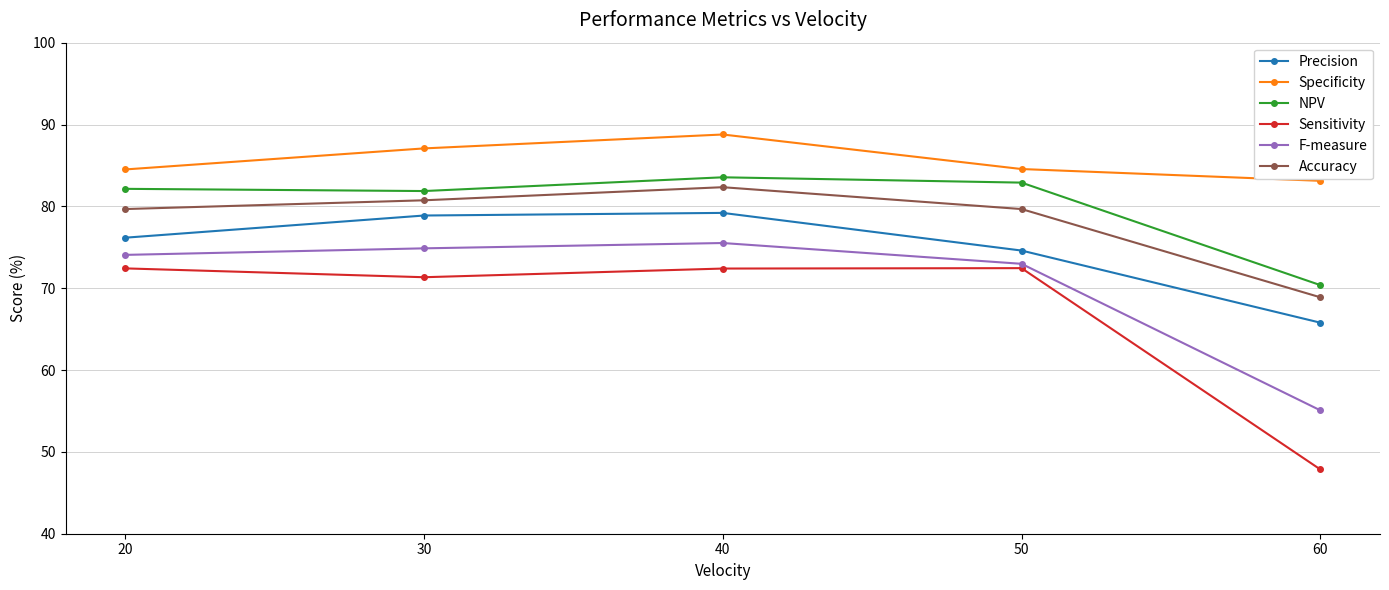

The value of Specificity at 40 is 51.6. True or false?

False